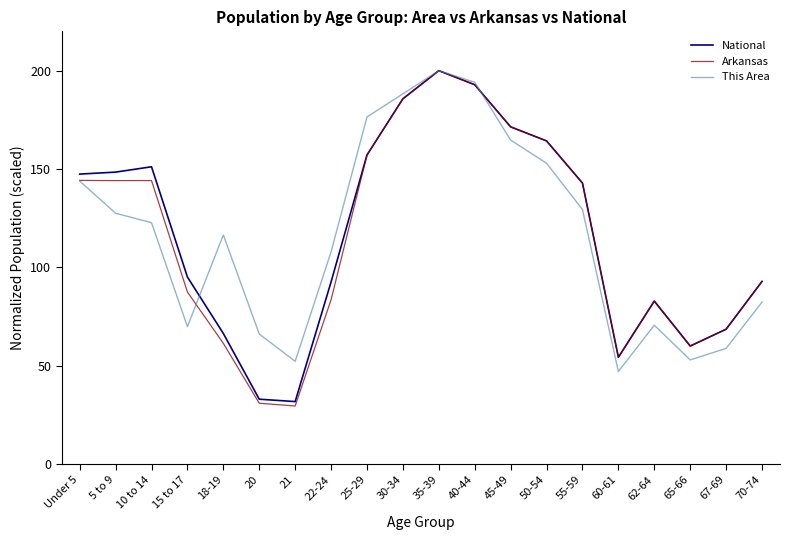

What is the average value of the National series?

116.9